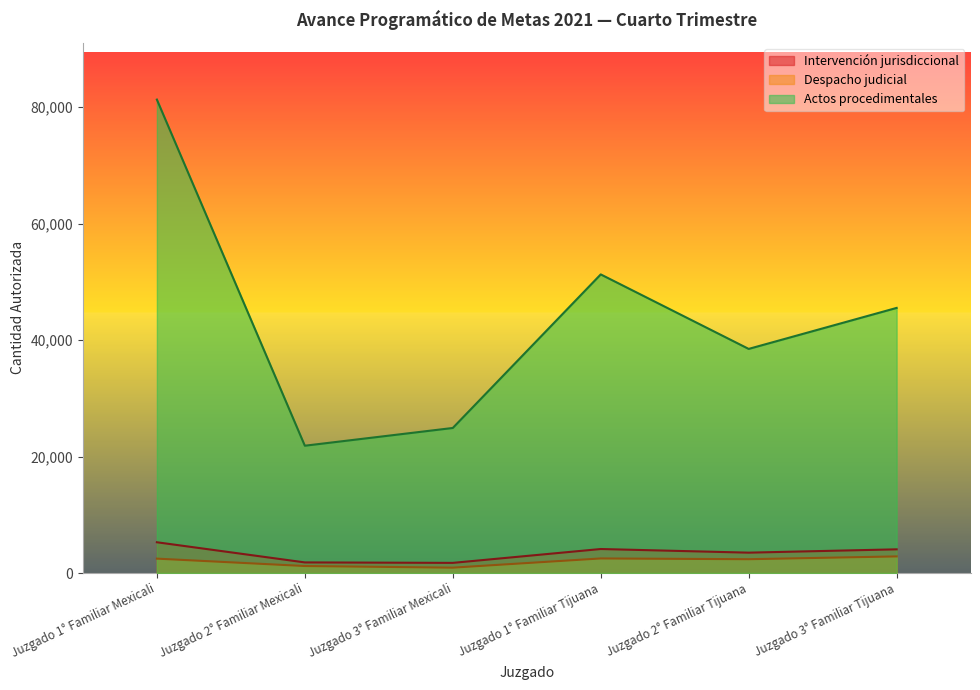

Which category has the highest value across all series?

Juzgado 1° Familiar Mexicali